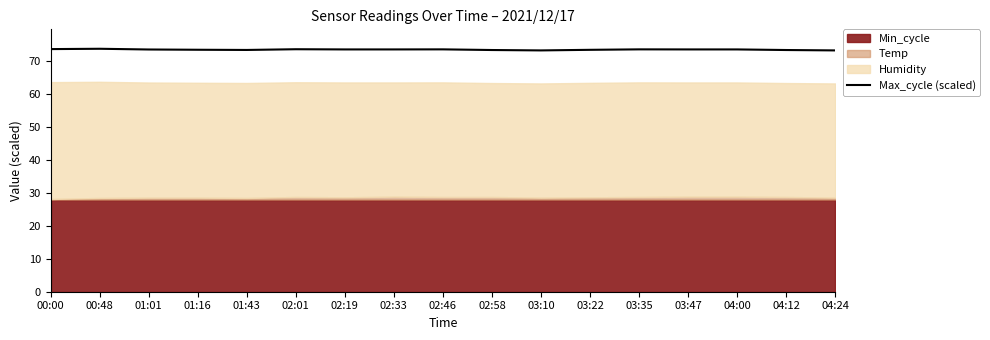

True or false: the data shows 96.4 at 03:47.

False